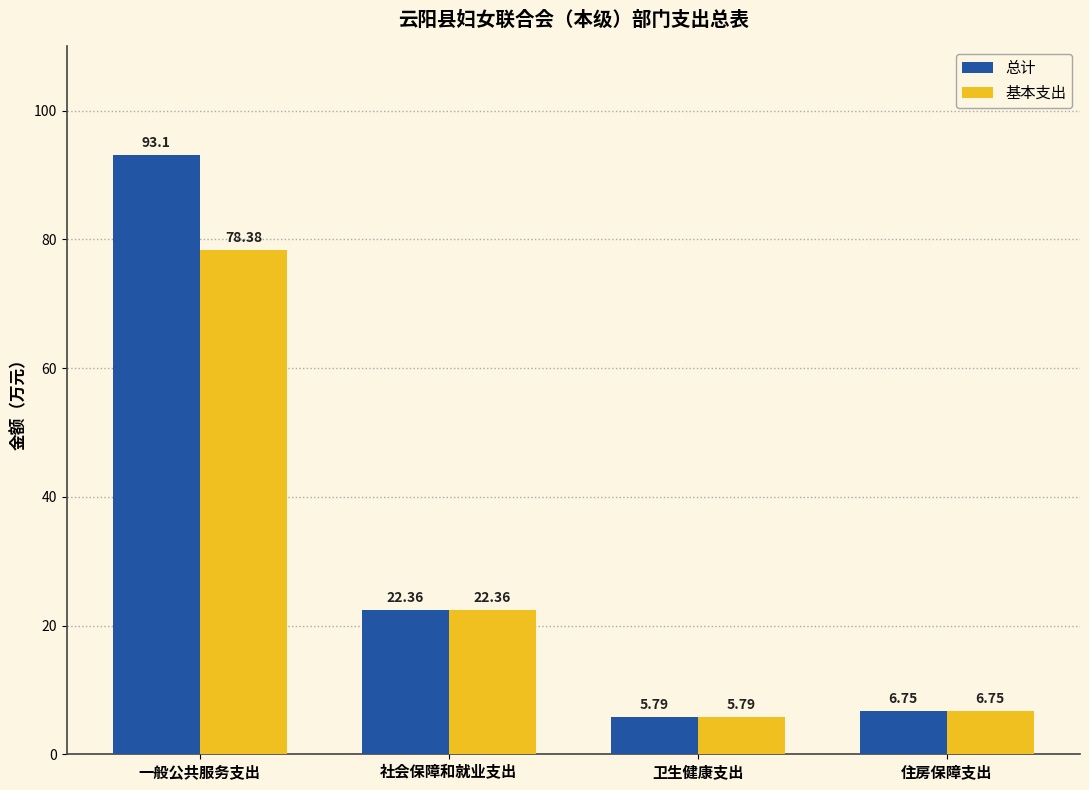

Where does the 基本支出 series first go above 22?

一般公共服务支出